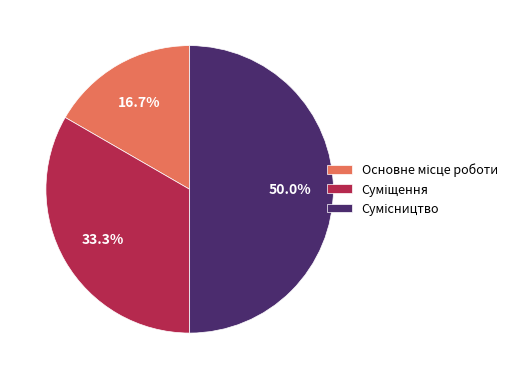

What is the smallest slice in the pie chart?

Основне місце роботи